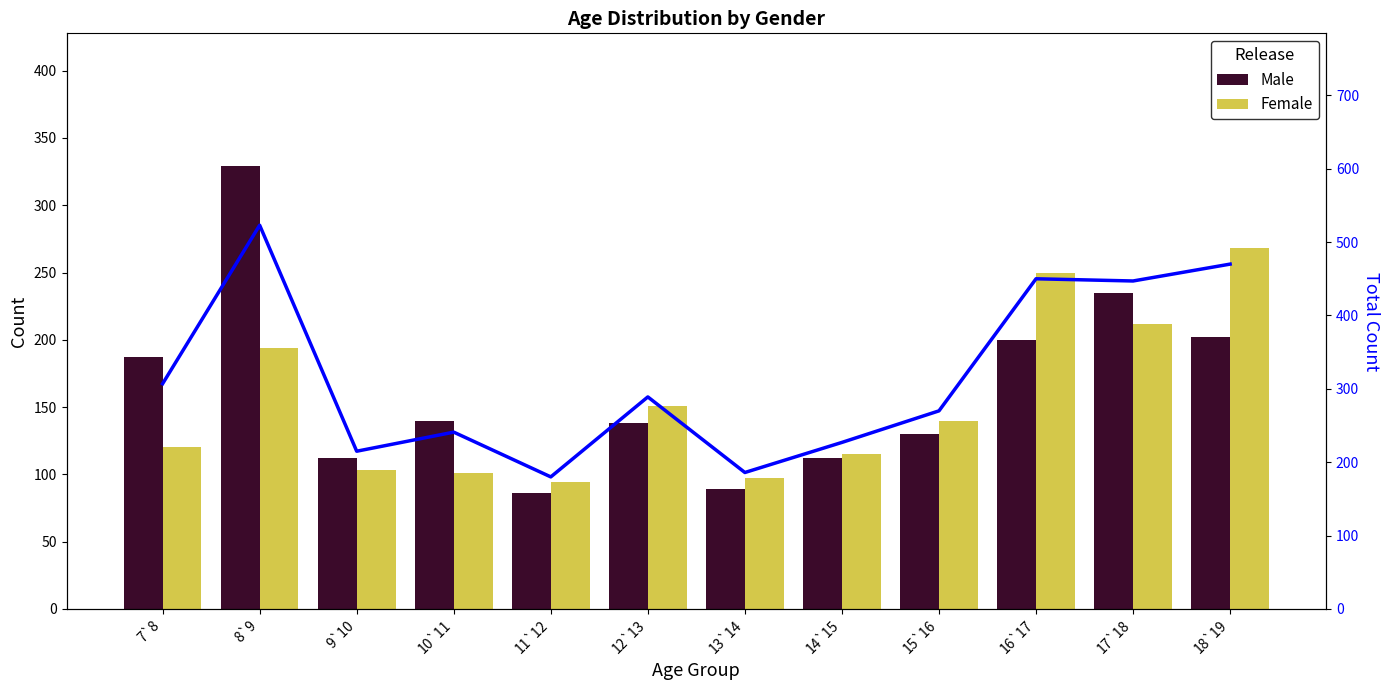

Reading right to left, extract all data points from this chart.

Male: 202	235	200	130	112	89	138	86	140	112	329	187
Female: 268	212	250	140	115	97	151	94	101	103	194	120
Total: 470	447	450	270	227	186	289	180	241	215	523	307